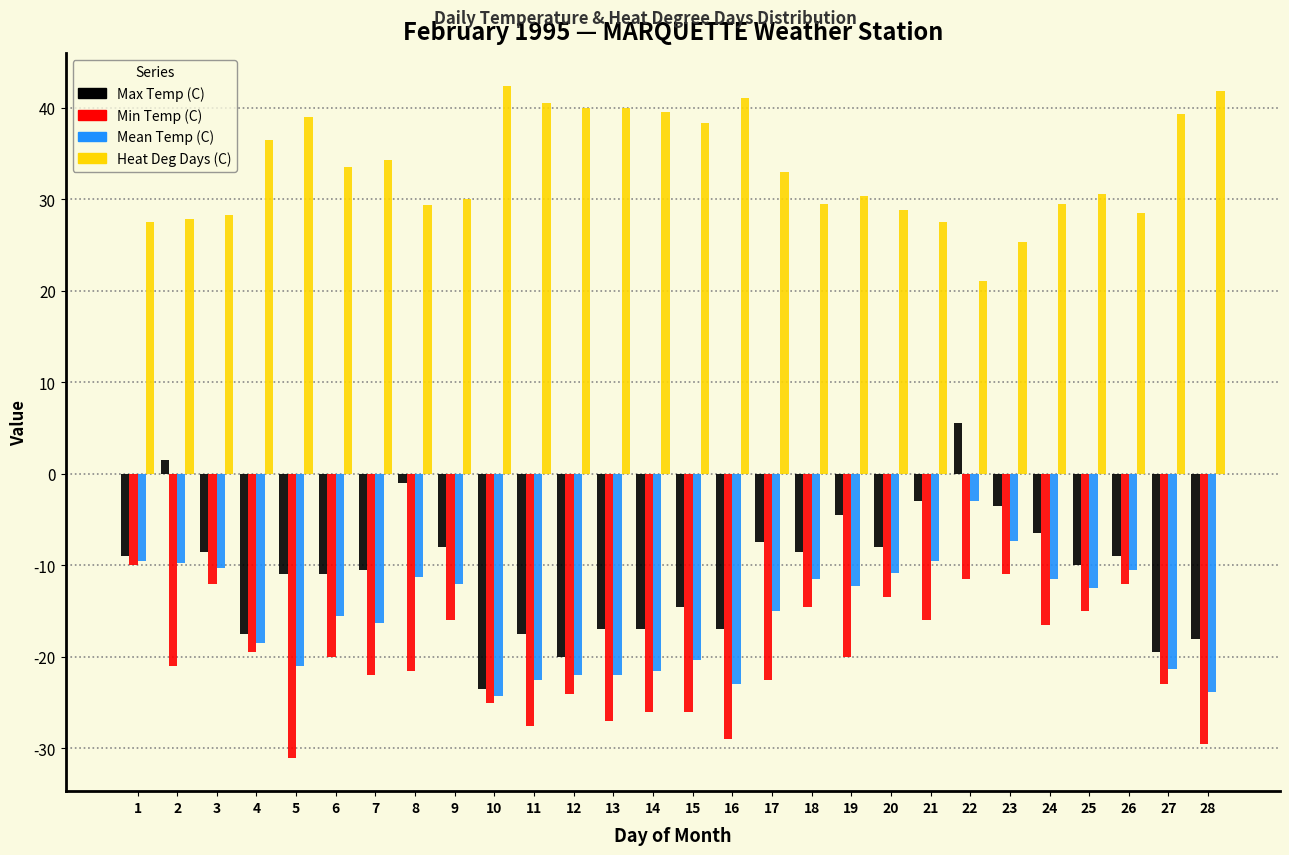

True or false: Max Temp (C) has a value of -8.0 at 20.

True